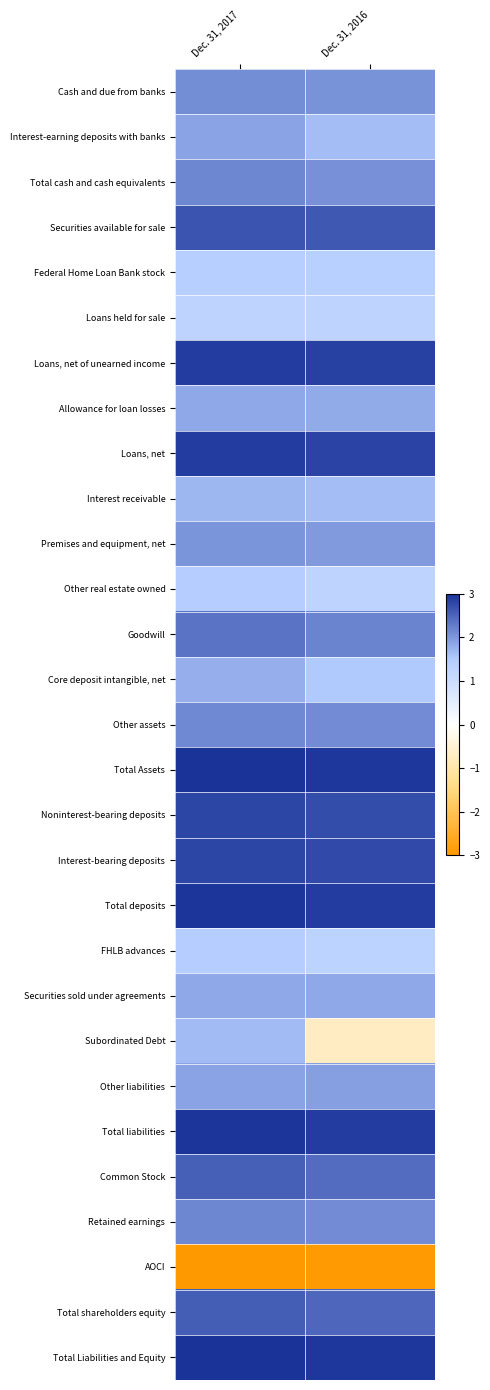

At which category is the sum across all series the highest?

Dec. 31, 2017